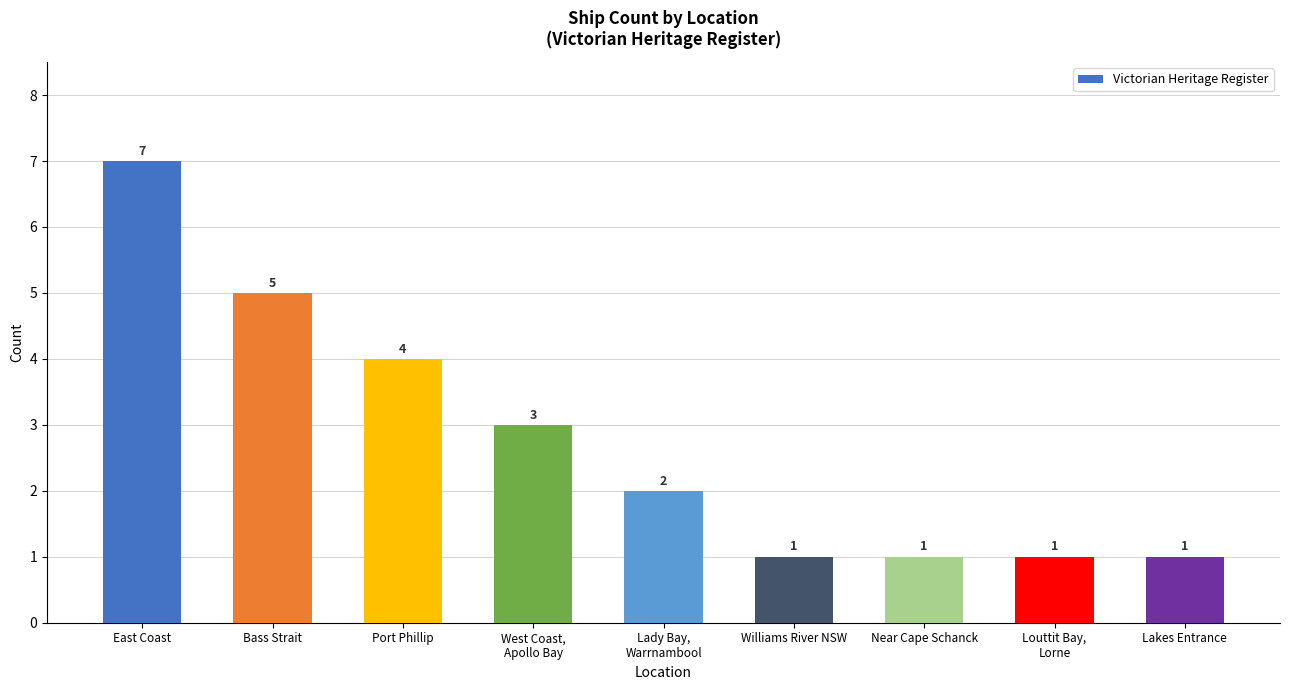

The chart shows a value of 5 at Bass Strait. True or false?

True